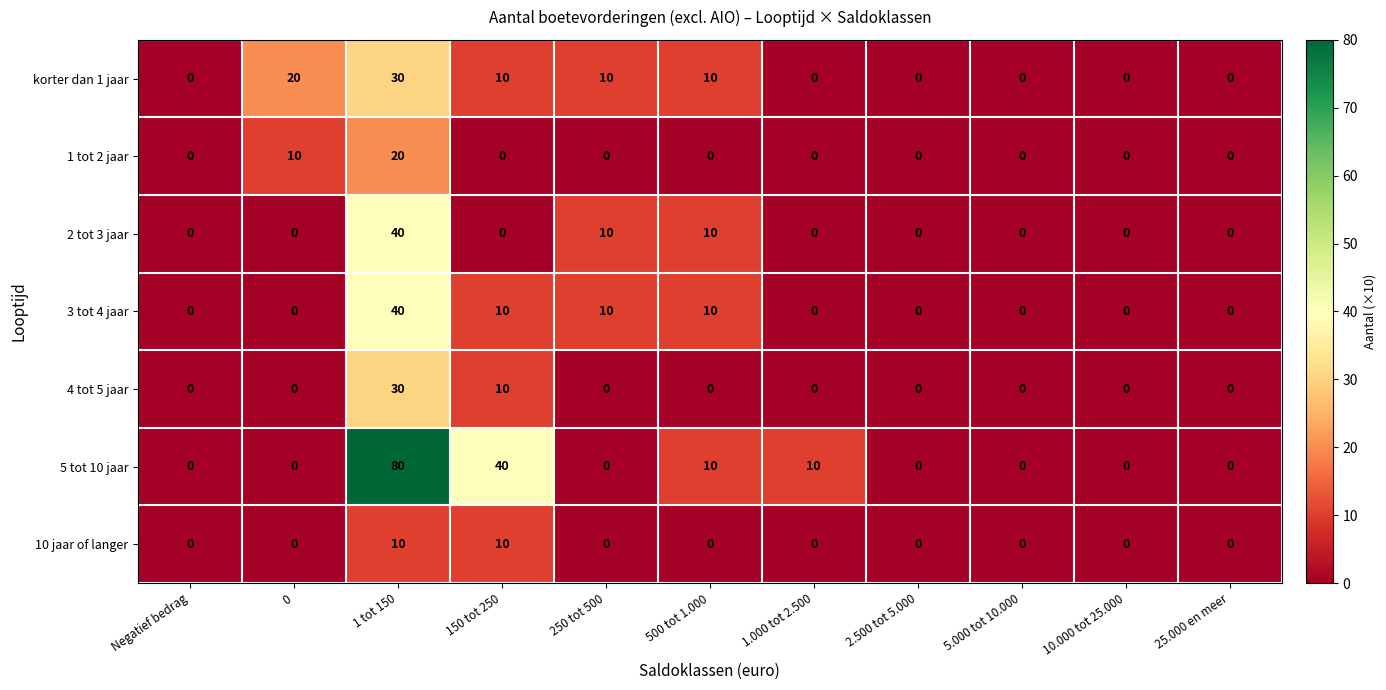

Is it true that 3 tot 4 jaar equals 15 at 250 tot 500?

False